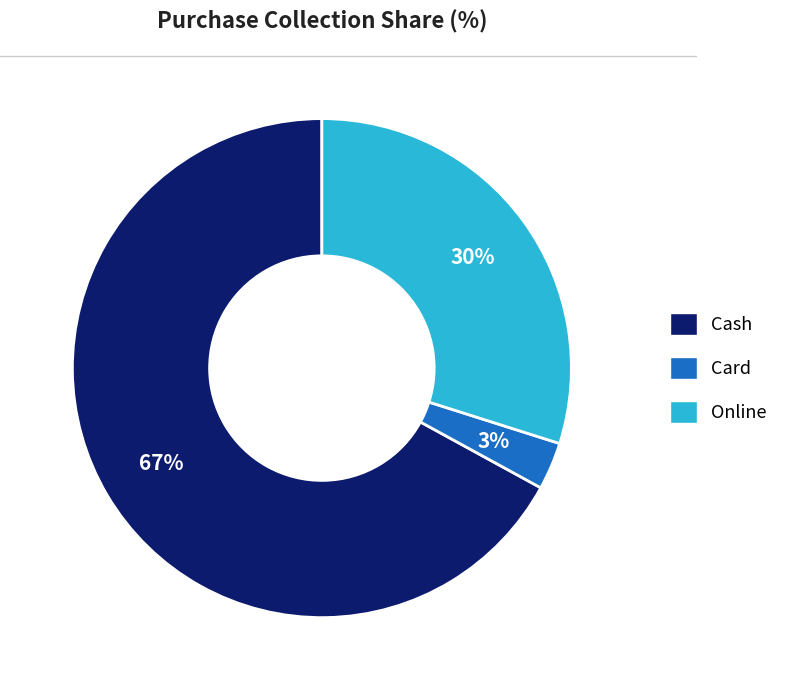

To the nearest percent, what percentage of the pie is Online?

30%